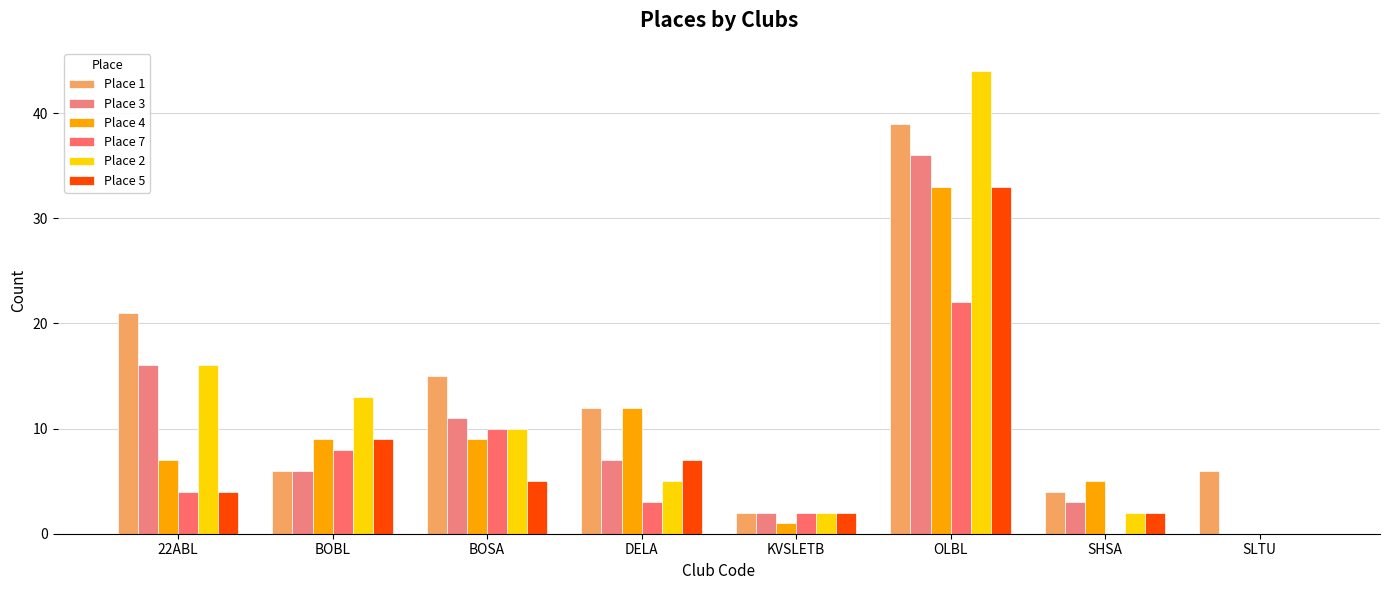

Which series changed the most between 22ABL and SLTU?

Place 3